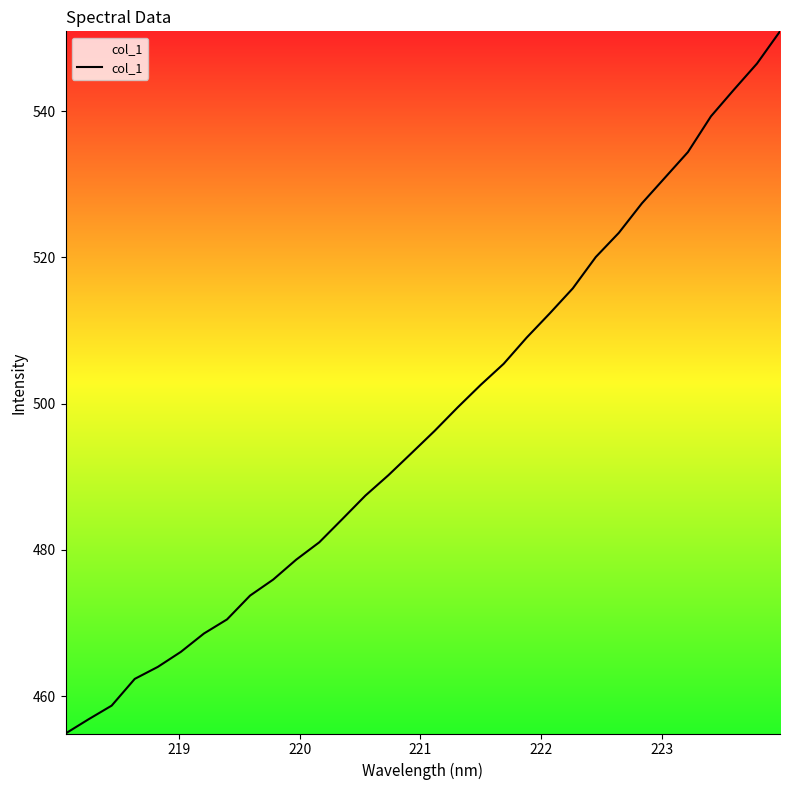

What is the minimum value shown in the chart?

454.9